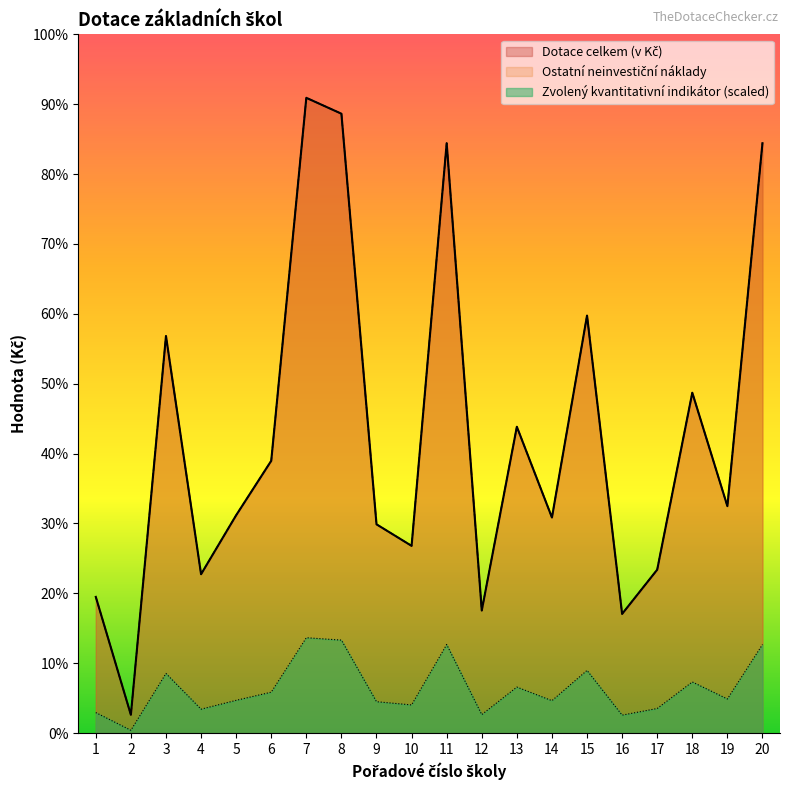

Reading right to left, extract all data points from this chart.

Dotace celkem (v Kč): 20=36400.0	19=14000.0	18=21000.0	17=10080.0	16=7350.0	15=25760.0	14=13300.0	13=18900.0	12=7560.0	11=36400.0	10=11550.0	9=12880.0	8=38220.0	7=39200.0	6=16800.0	5=13440.0	4=9800.0	3=24500.0	2=1120.0	1=8400.0
Ostatní neinvestiční náklady: 20=36400.0	19=14000.0	18=21000.0	17=10080.0	16=7350.0	15=25760.0	14=13300.0	13=18900.0	12=7560.0	11=36400.0	10=11550.0	9=12880.0	8=38220.0	7=39200.0	6=16800.0	5=13440.0	4=9800.0	3=24500.0	2=1120.0	1=8400.0
Zvolený kvantitativní indikátor: 20=5460.0	19=2100.0	18=3150.0	17=1512.0	16=1102.5	15=3864.0	14=1995.0	13=2835.0	12=1134.0	11=5460.0	10=1732.5	9=1932.0	8=5733.0	7=5880.0	6=2520.0	5=2016.0	4=1470.0	3=3675.0	2=168.0	1=1260.0